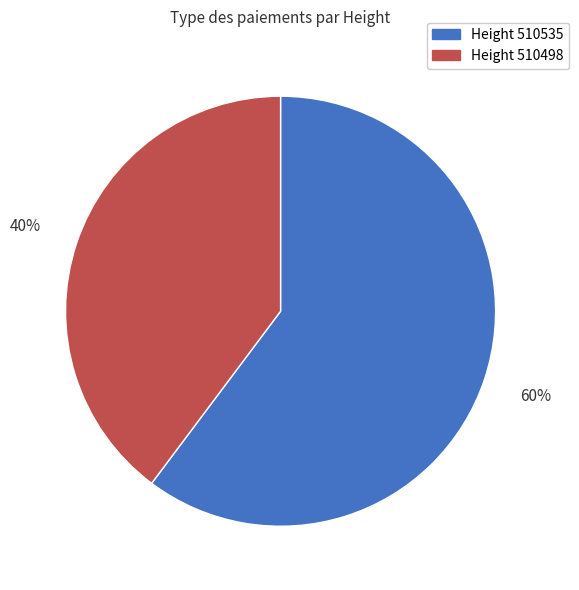

To the nearest percent, what is the average slice percentage?

50%